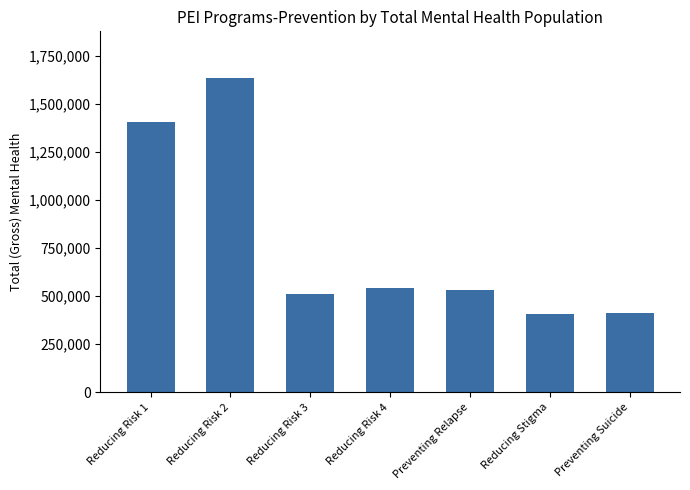

What position from the left is Preventing Relapse?

5